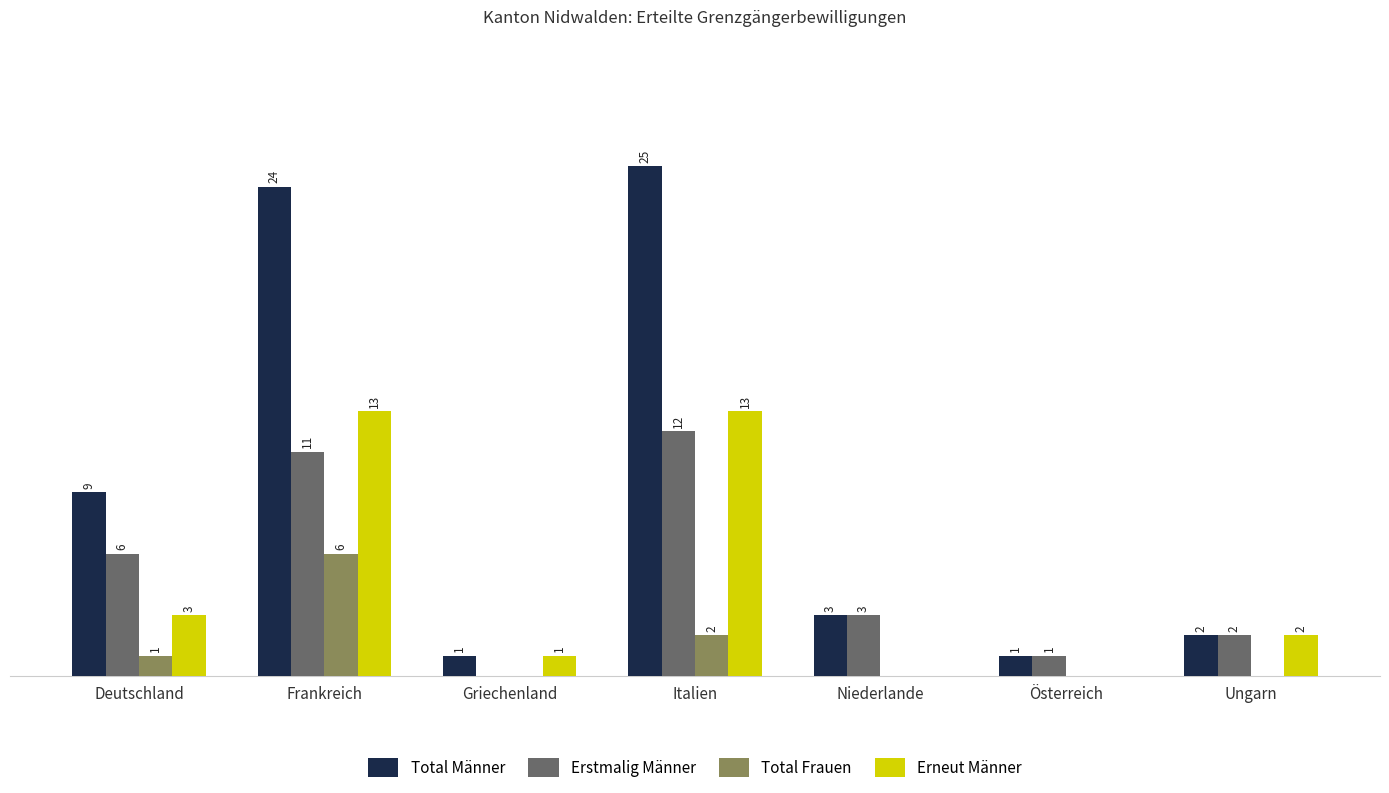

Is the value of Erstmalig Männer at Griechenland greater than the value of Total Männer at Italien?

No